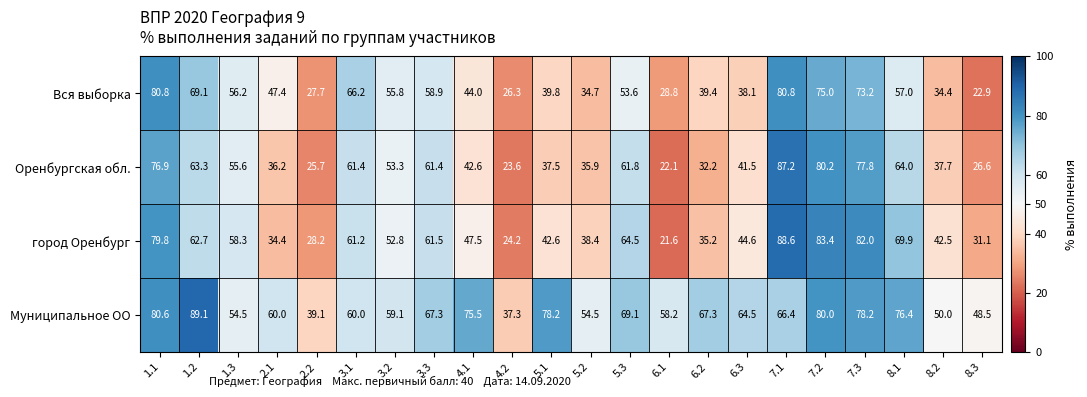

How many data points in Оренбургская обл. are less than 53?

11